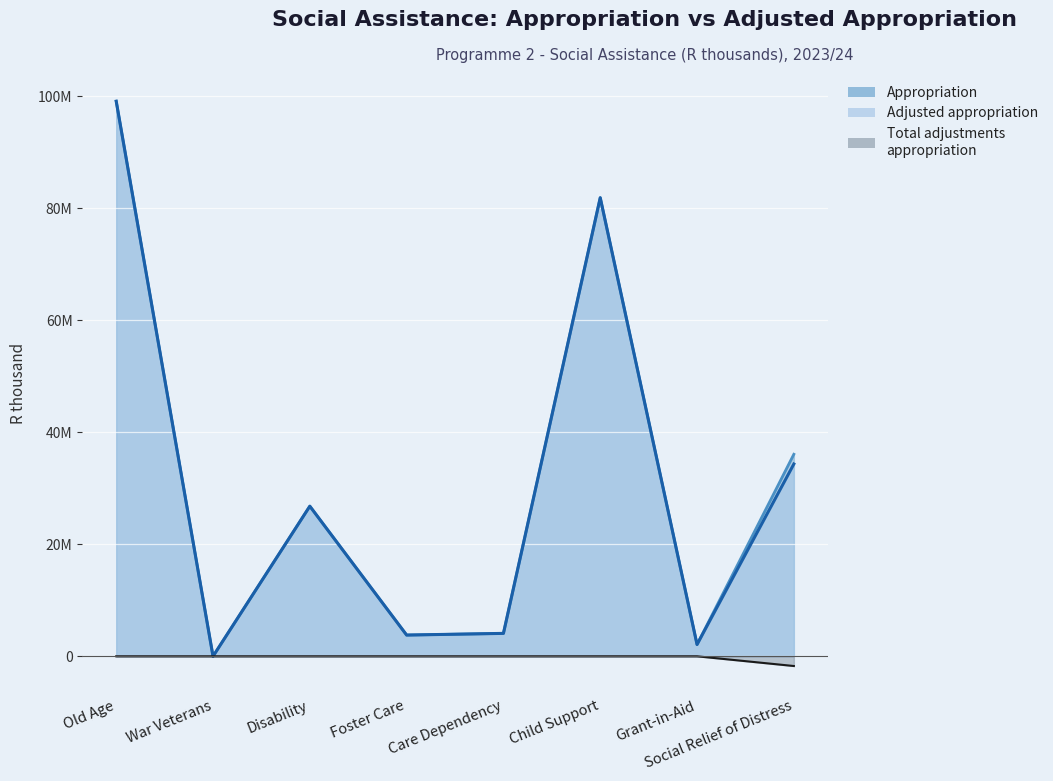

Does the chart display data point markers on the line(s)?

No